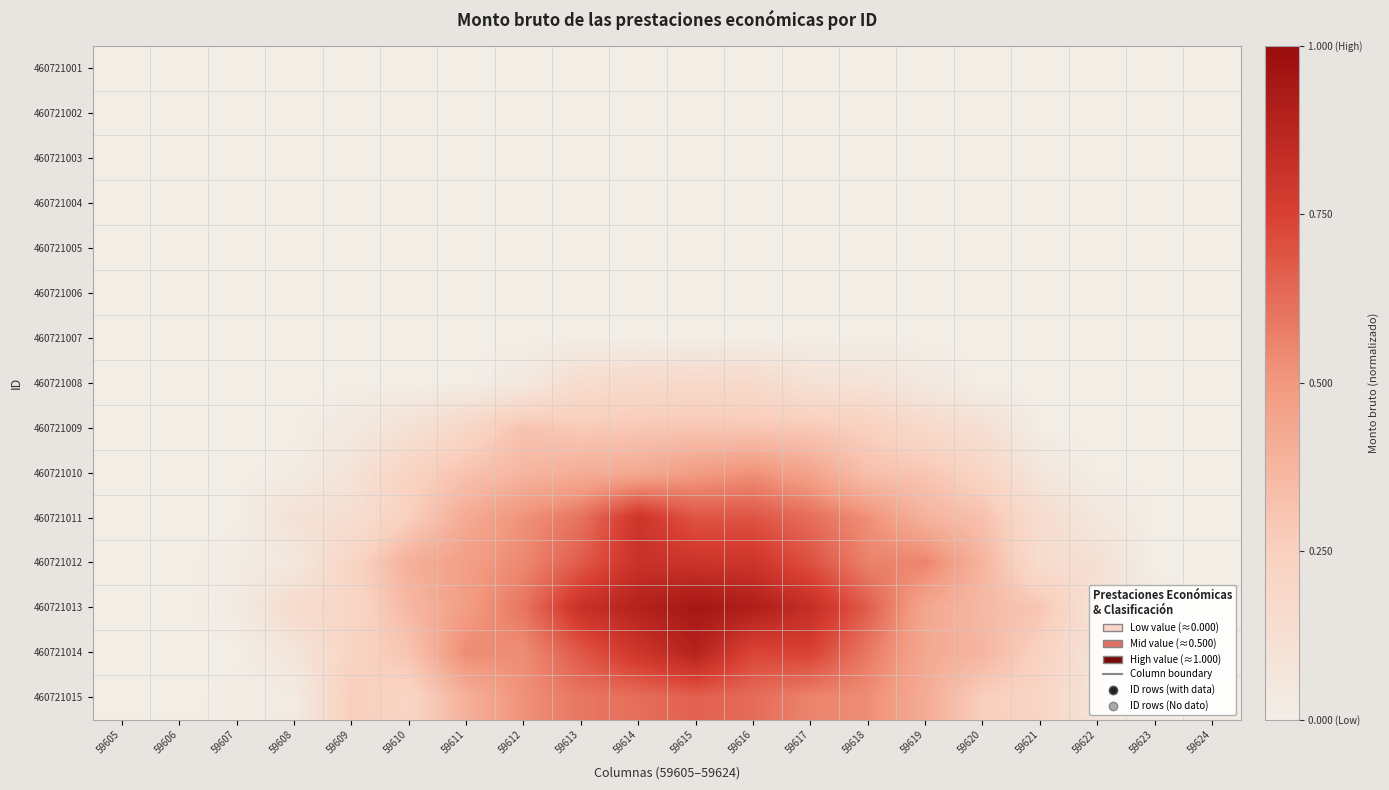

Reading left to right, extract all data points from this chart.

460721001: 59605=0.0	59606=0.0	59607=0.0	59608=0.0	59609=0.0	59610=0.0	59611=0.0	59612=0.0	59613=0.0	59614=0.0	59615=0.0	59616=0.0	59617=0.0	59618=0.0	59619=0.0	59620=0.0	59621=0.0	59622=0.0	59623=0.0	59624=0.0
460721002: 59605=0.0	59606=0.0	59607=0.0	59608=0.0	59609=0.0	59610=0.0	59611=0.0	59612=0.0	59613=0.0	59614=0.0	59615=0.0	59616=0.0	59617=0.0	59618=0.0	59619=0.0	59620=0.0	59621=0.0	59622=0.0	59623=0.0	59624=0.0
460721003: 59605=0.0	59606=0.0	59607=0.0	59608=0.0	59609=0.0	59610=0.0	59611=0.0	59612=0.0	59613=0.0	59614=0.0	59615=0.0	59616=0.0	59617=0.0	59618=0.0	59619=0.0	59620=0.0	59621=0.0	59622=0.0	59623=0.0	59624=0.0
460721004: 59605=0.0	59606=0.0	59607=0.0	59608=0.0	59609=0.0	59610=0.0	59611=0.0	59612=0.0	59613=0.0	59614=0.0	59615=0.0	59616=0.0	59617=0.0	59618=0.0	59619=0.0	59620=0.0	59621=0.0	59622=0.0	59623=0.0	59624=0.0
460721005: 59605=0.0	59606=0.0	59607=0.0	59608=0.0	59609=0.0	59610=0.0	59611=0.0	59612=0.0	59613=0.0	59614=0.0	59615=0.0	59616=0.0	59617=0.0	59618=0.0	59619=0.0	59620=0.0	59621=0.0	59622=0.0	59623=0.0	59624=0.0
460721006: 59605=0.0	59606=0.0	59607=0.0	59608=0.0	59609=0.0	59610=0.0	59611=0.0	59612=0.0	59613=0.0	59614=0.0	59615=0.0	59616=0.0	59617=0.0	59618=0.0	59619=0.0	59620=0.0	59621=0.0	59622=0.0	59623=0.0	59624=0.0
460721007: 59605=0.0	59606=0.0	59607=0.0	59608=0.0	59609=0.0	59610=0.0	59611=0.0	59612=0.0	59613=0.0	59614=0.0	59615=0.0	59616=0.0	59617=0.0	59618=0.0	59619=0.0	59620=0.0	59621=0.0	59622=0.0	59623=0.0	59624=0.0
460721008: 59605=0.0	59606=0.0	59607=0.0	59608=0.0	59609=0.0	59610=0.0	59611=0.0	59612=0.0	59613=0.2	59614=0.2	59615=0.2	59616=0.2	59617=0.1	59618=0.1	59619=0.0	59620=0.0	59621=0.0	59622=0.0	59623=0.0	59624=0.0
460721009: 59605=0.0	59606=0.0	59607=0.0	59608=0.0	59609=0.0	59610=0.1	59611=0.2	59612=0.3	59613=0.3	59614=0.3	59615=0.3	59616=0.3	59617=0.3	59618=0.2	59619=0.2	59620=0.1	59621=0.0	59622=0.0	59623=0.0	59624=0.0
460721010: 59605=0.0	59606=0.0	59607=0.0	59608=0.0	59609=0.1	59610=0.2	59611=0.3	59612=0.4	59613=0.4	59614=0.4	59615=0.5	59616=0.5	59617=0.4	59618=0.3	59619=0.3	59620=0.2	59621=0.1	59622=0.0	59623=0.0	59624=0.0
460721011: 59605=0.0	59606=0.0	59607=0.0	59608=0.1	59609=0.1	59610=0.3	59611=0.4	59612=0.5	59613=0.6	59614=0.8	59615=0.7	59616=0.7	59617=0.6	59618=0.5	59619=0.4	59620=0.3	59621=0.1	59622=0.1	59623=0.0	59624=0.0
460721012: 59605=0.0	59606=0.0	59607=0.0	59608=0.0	59609=0.2	59610=0.4	59611=0.5	59612=0.5	59613=0.7	59614=0.8	59615=0.8	59616=0.8	59617=0.7	59618=0.6	59619=0.6	59620=0.4	59621=0.2	59622=0.1	59623=0.0	59624=0.0
460721013: 59605=0.0	59606=0.0	59607=0.0	59608=0.2	59609=0.2	59610=0.4	59611=0.5	59612=0.6	59613=0.8	59614=0.9	59615=0.9	59616=0.9	59617=0.8	59618=0.7	59619=0.4	59620=0.4	59621=0.3	59622=0.1	59623=0.0	59624=0.0
460721014: 59605=0.0	59606=0.0	59607=0.0	59608=0.1	59609=0.2	59610=0.3	59611=0.5	59612=0.5	59613=0.7	59614=0.8	59615=0.9	59616=0.7	59617=0.7	59618=0.6	59619=0.4	59620=0.4	59621=0.2	59622=0.1	59623=0.0	59624=0.0
460721015: 59605=0.0	59606=0.0	59607=0.0	59608=0.0	59609=0.3	59610=0.2	59611=0.4	59612=0.5	59613=0.6	59614=0.6	59615=0.7	59616=0.6	59617=0.6	59618=0.5	59619=0.4	59620=0.3	59621=0.2	59622=0.1	59623=0.0	59624=0.0